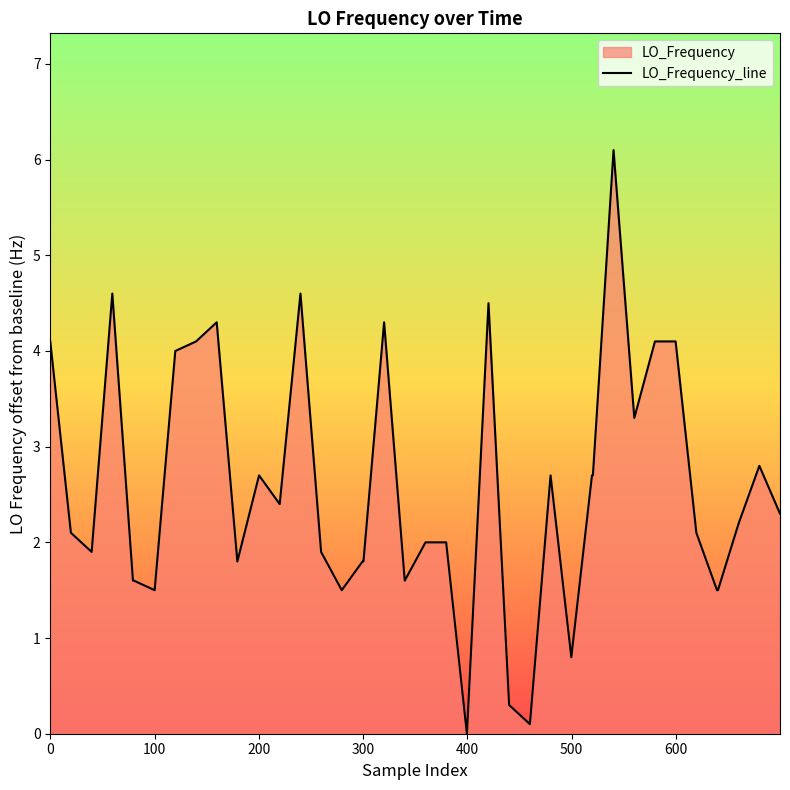

What is the average value?

2.6